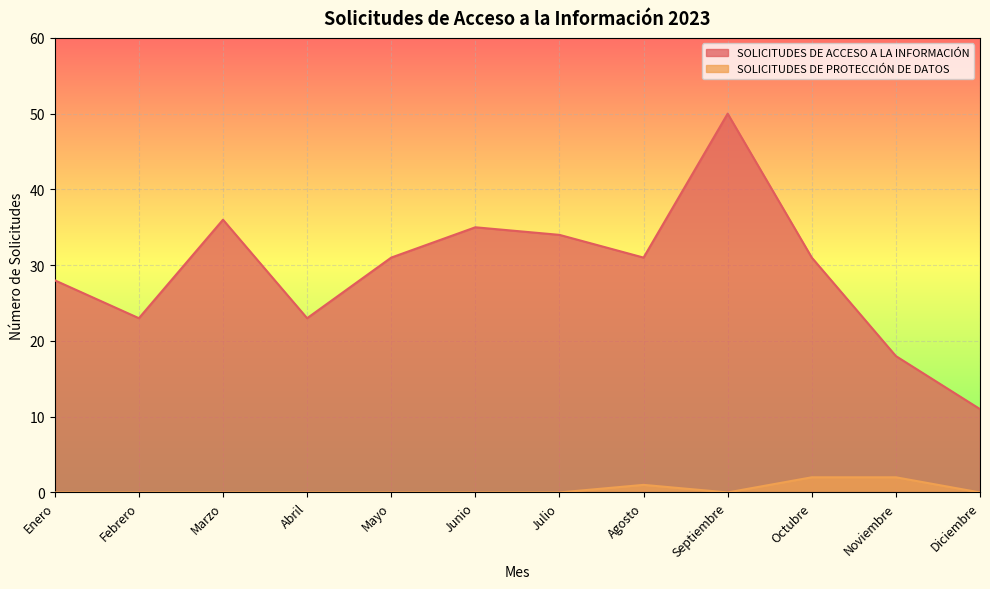

Where is the first local maximum for SOLICITUDES DE PROTECCIÓN DE DATOS?

Agosto